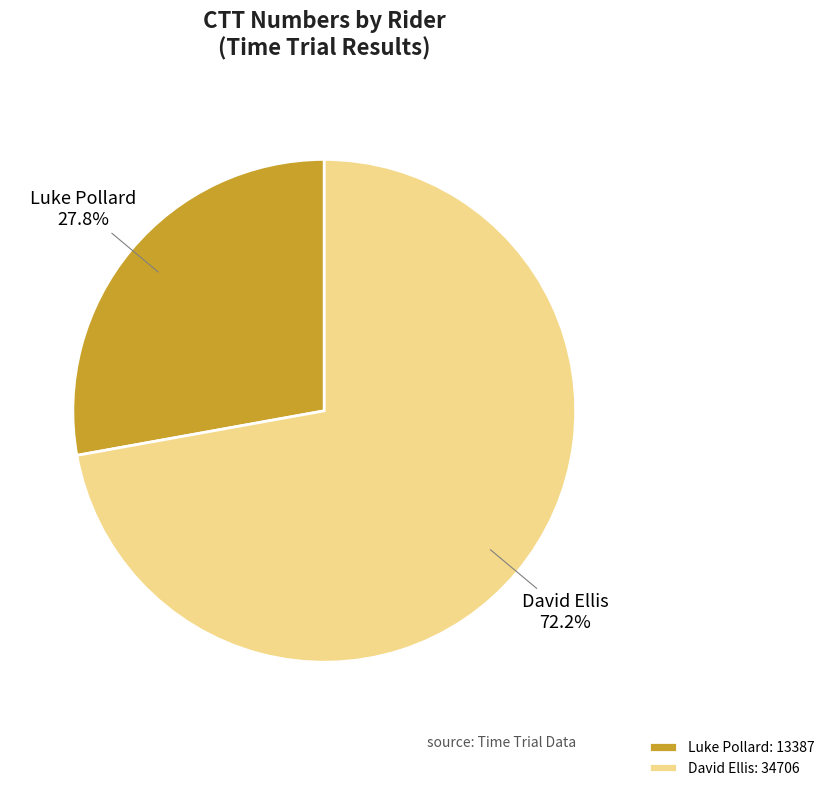

The Luke Pollard slice represents 28% of the pie. True or false?

True